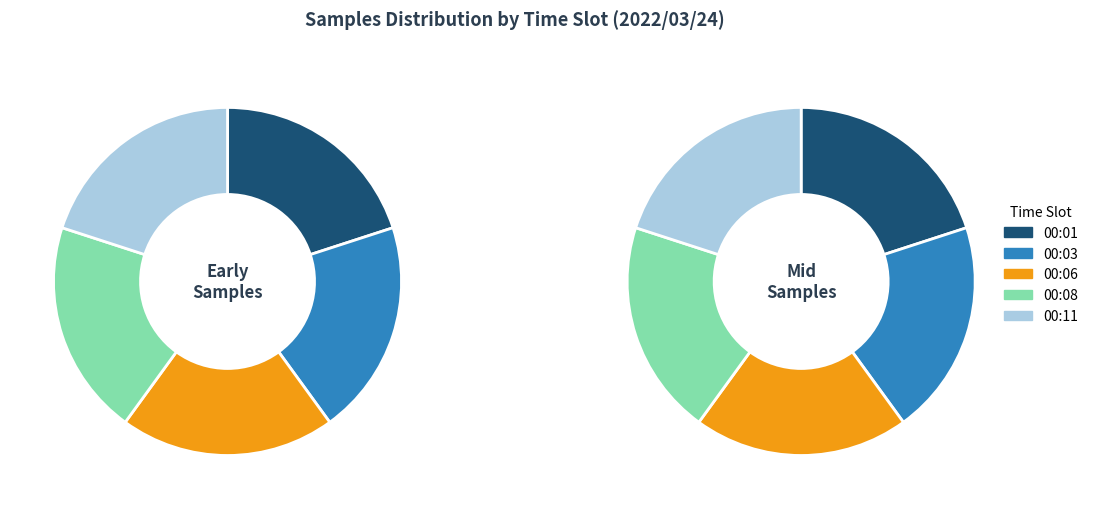

To the nearest percent, what portion does 2 represent?

20%